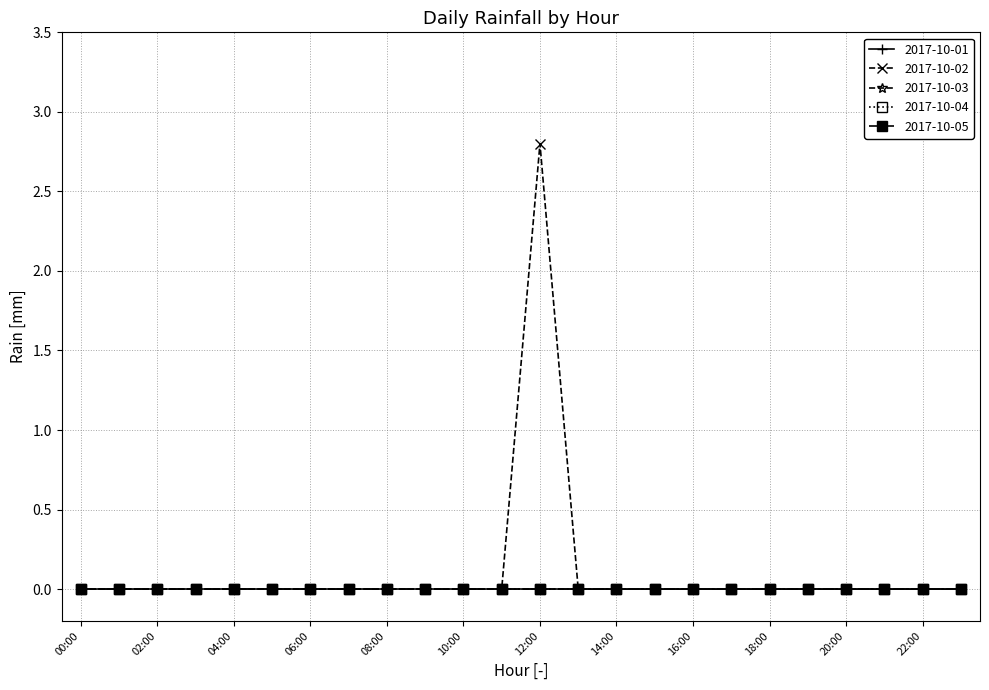

Is this an area chart (filled region under the line)?

No